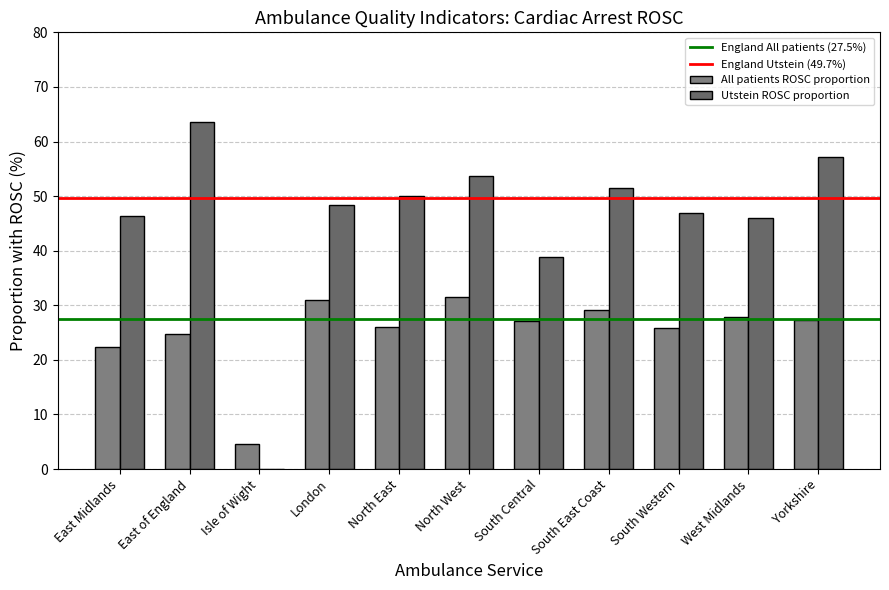

What is the total value across all series at North East?

76.0